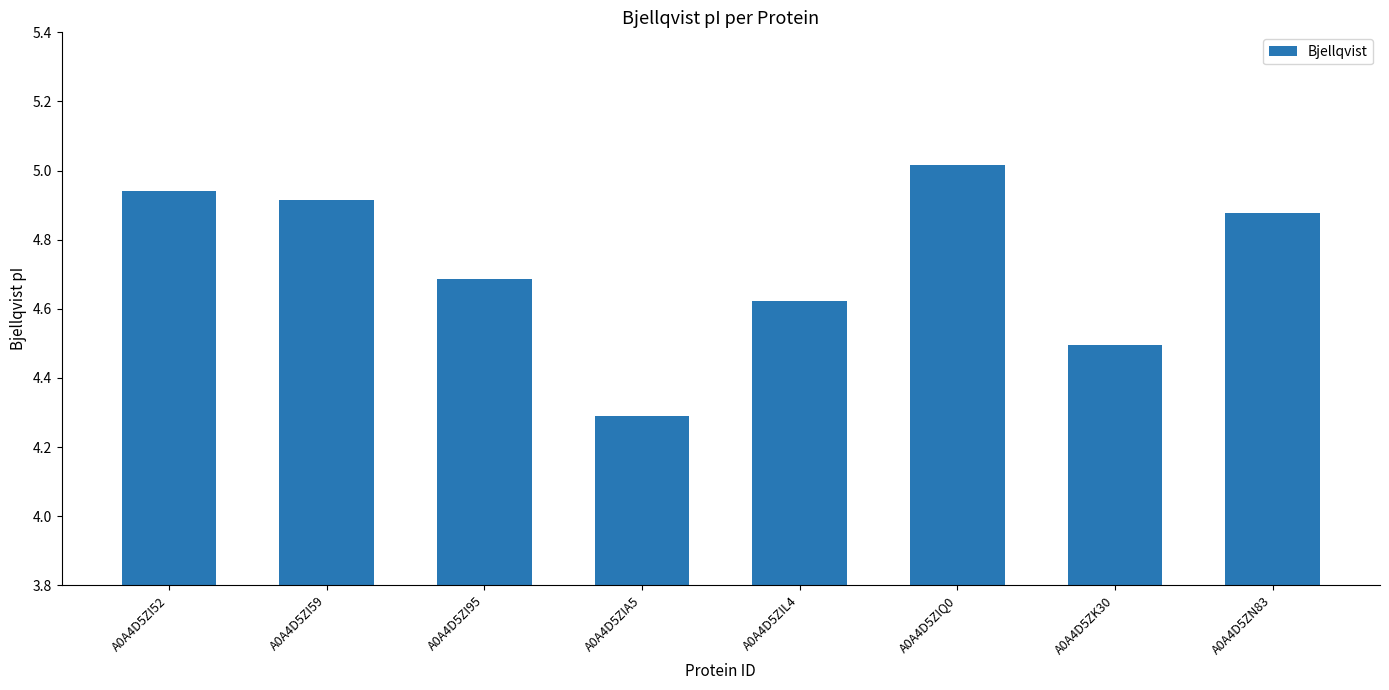

What is the label of the 4th bar from the right?

A0A4D5ZIL4